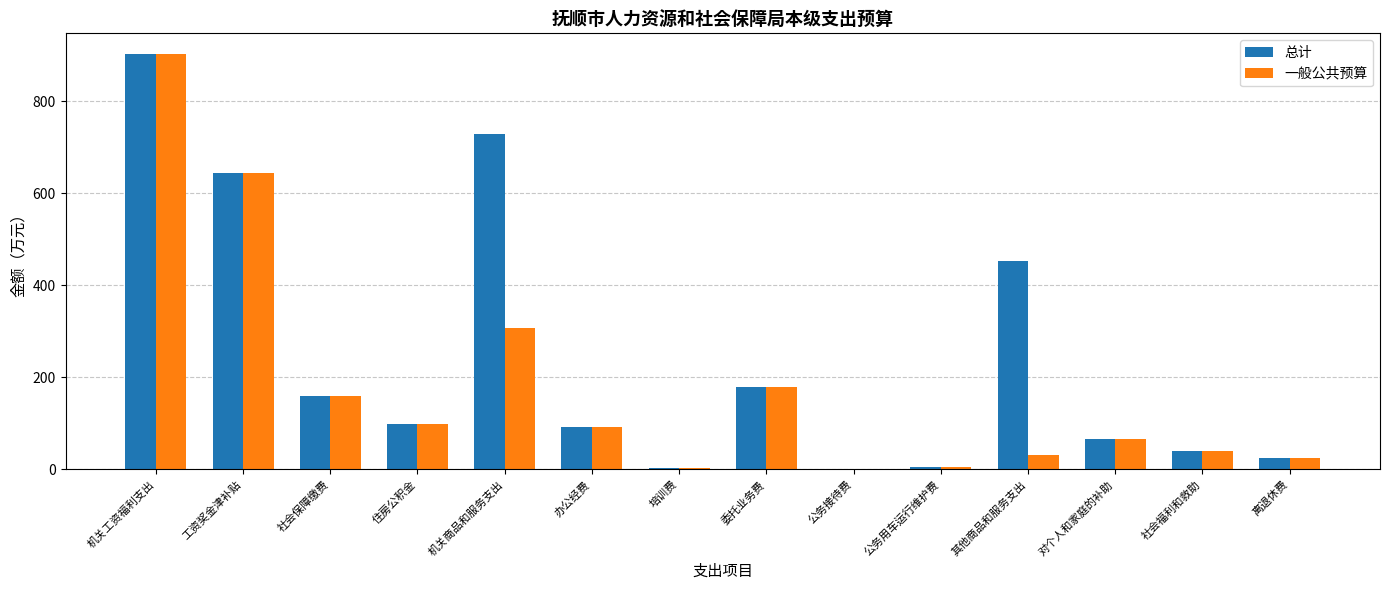

Which series has the largest total across all categories?

总计